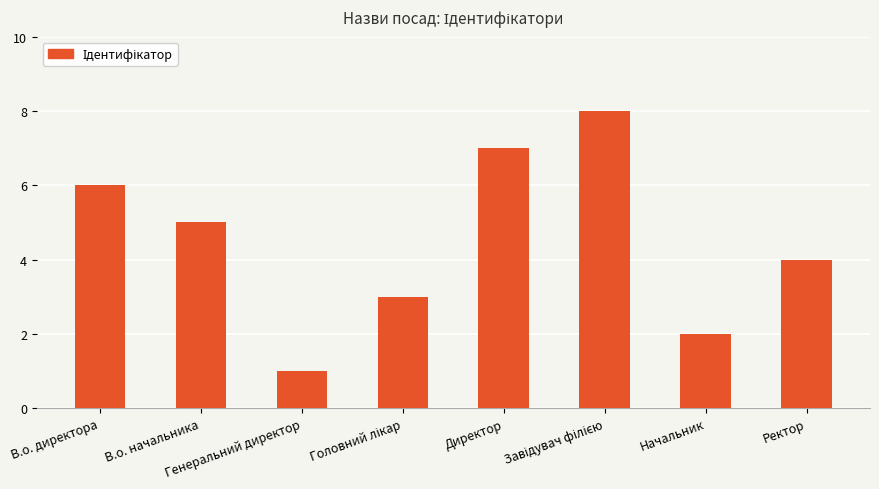

What is the sum of all values?

36